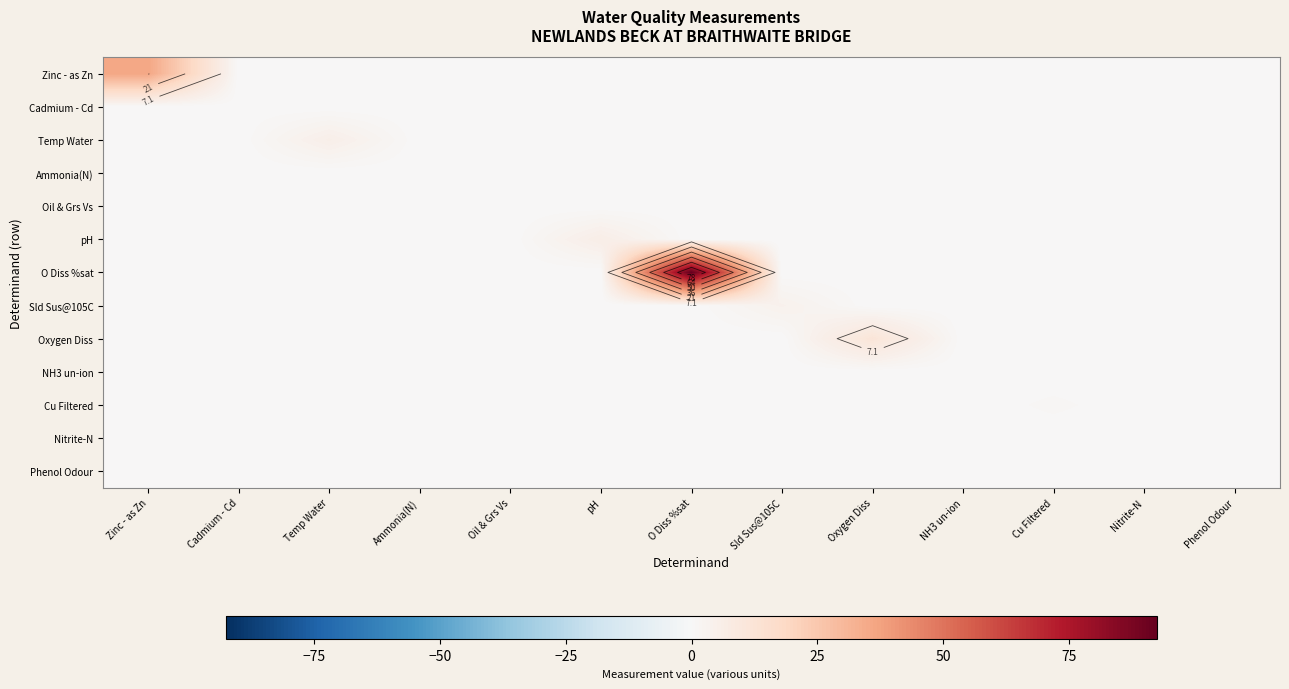

What is the average value of the Cu Filtered series?

0.1